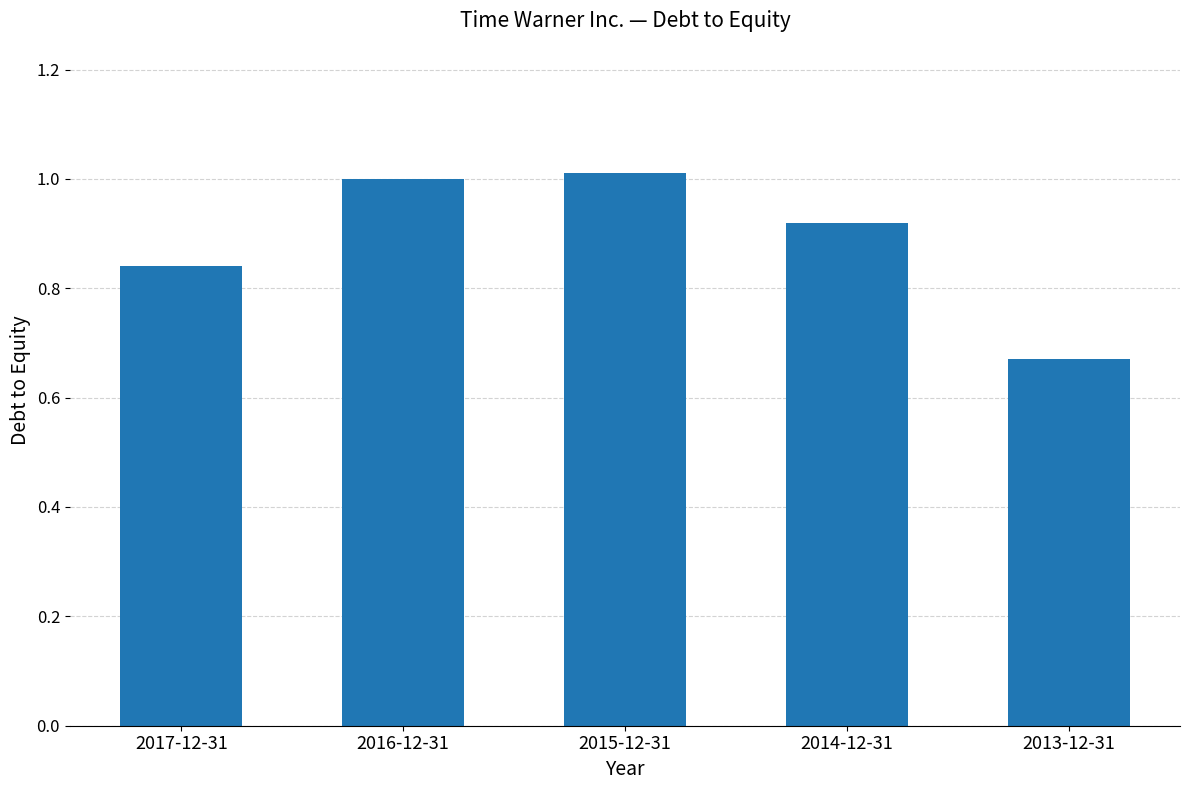

Is it true that the value at 2013-12-31 is 1.1?

False